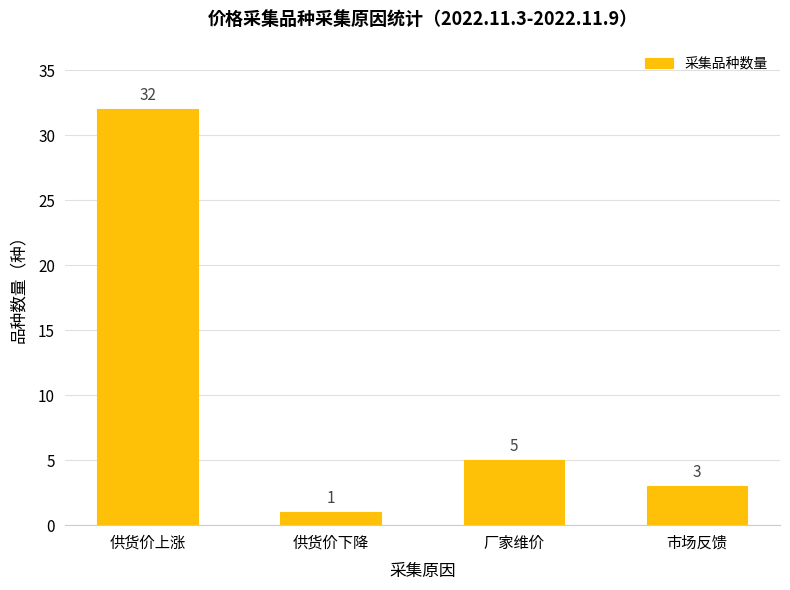

Approximately how many times larger is the value at 市场反馈 compared to 供货价上涨?

0.1